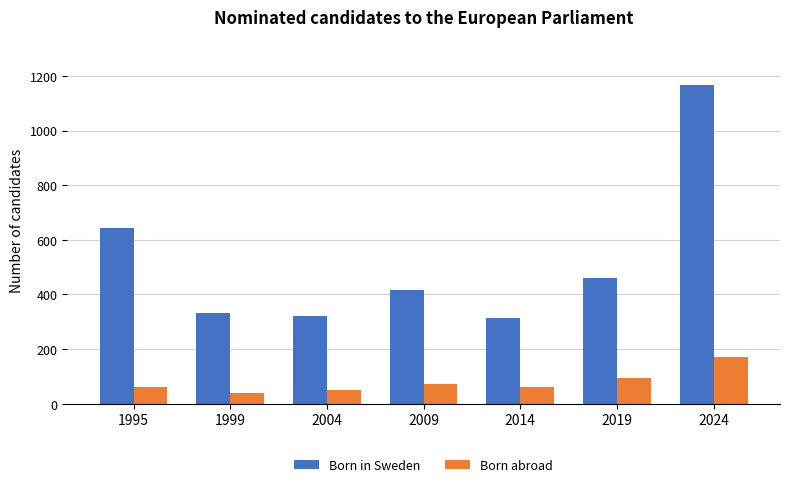

How many distinct data groups are displayed?

2